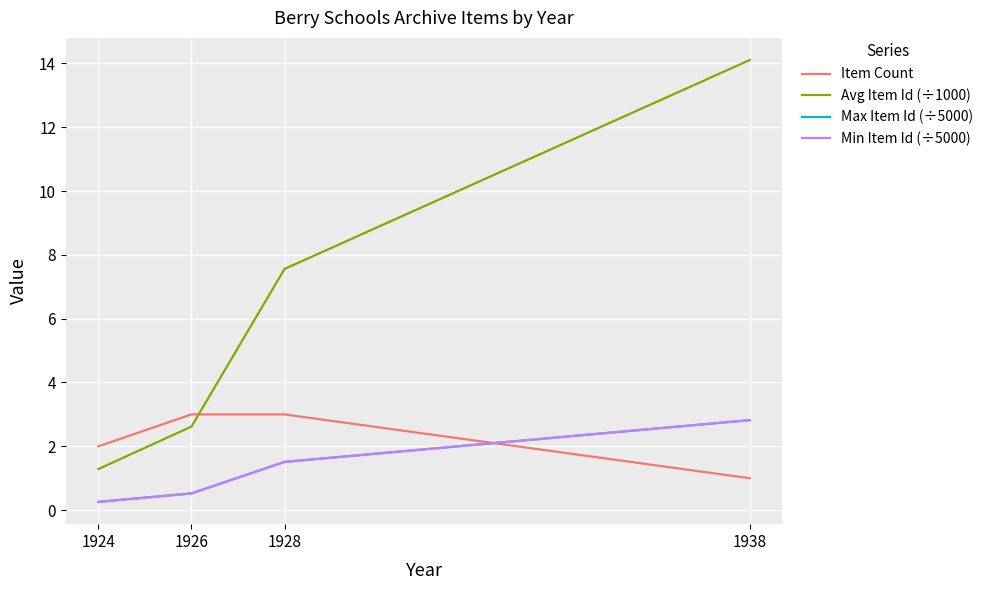

Which series changed the most between 1926 and 1938?

Avg Item Id (÷1000)